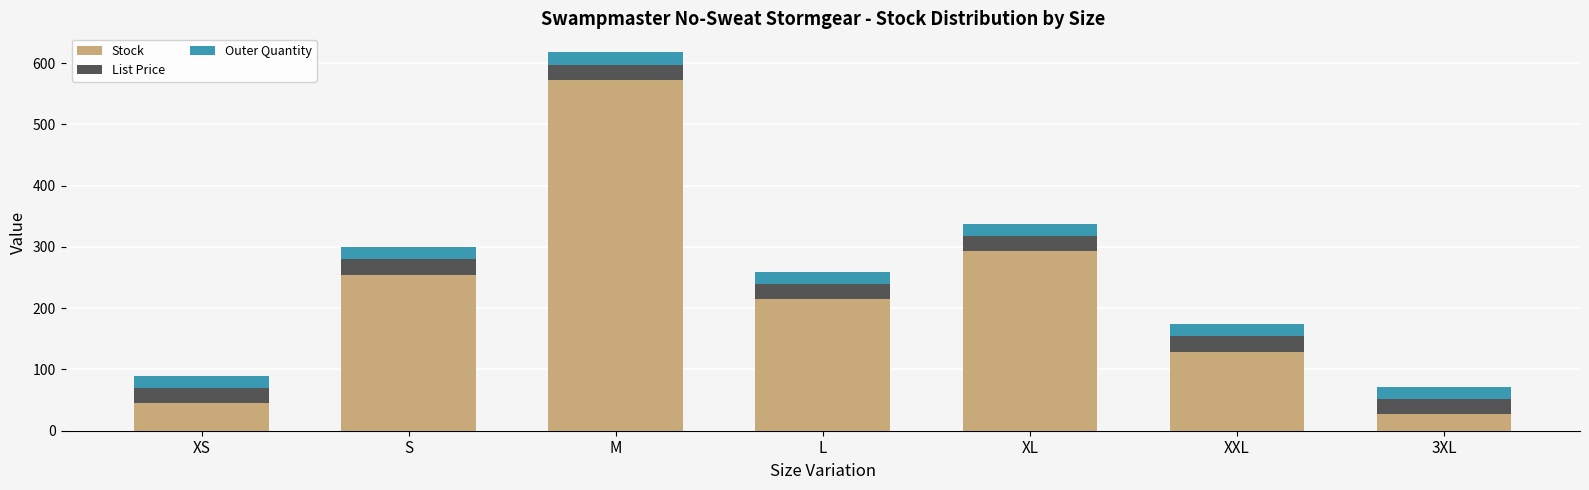

At which category is the sum across all series the highest?

M